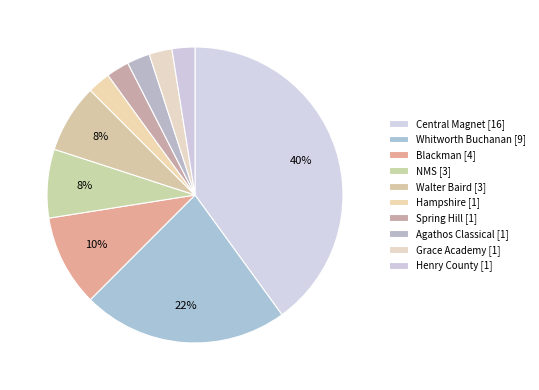

What is the smallest slice in the pie chart?

Hampshire